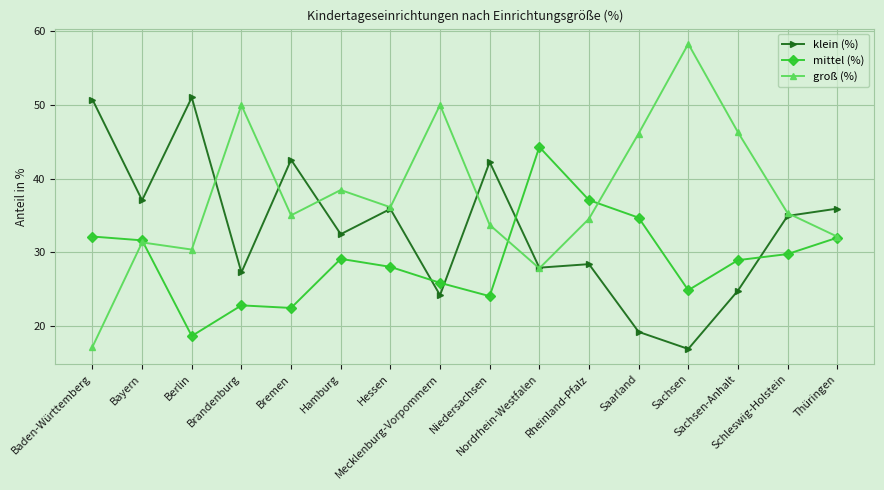

Where is klein (%) nearest to the value 33?

Hamburg